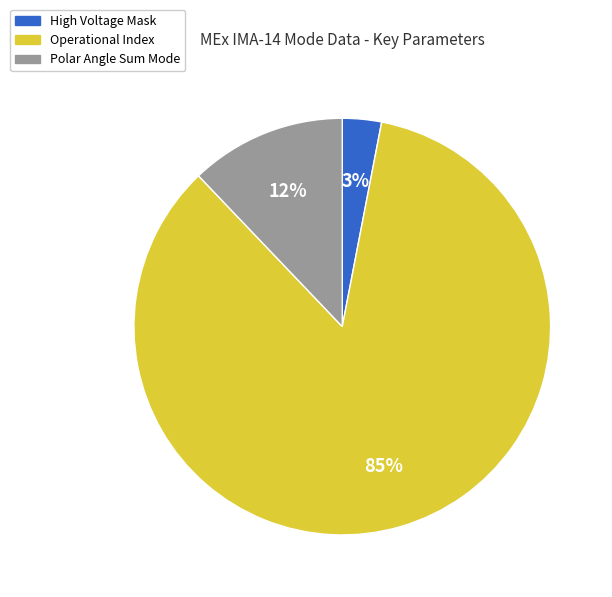

To the nearest percent, what is the average slice percentage?

33%